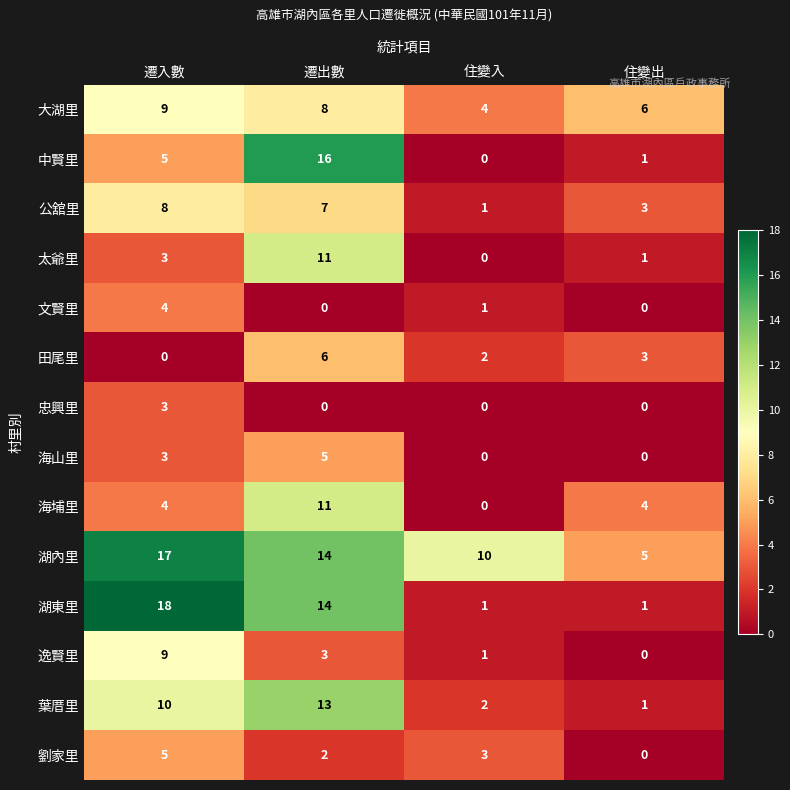

What is the sum of all 大湖里 values?

27